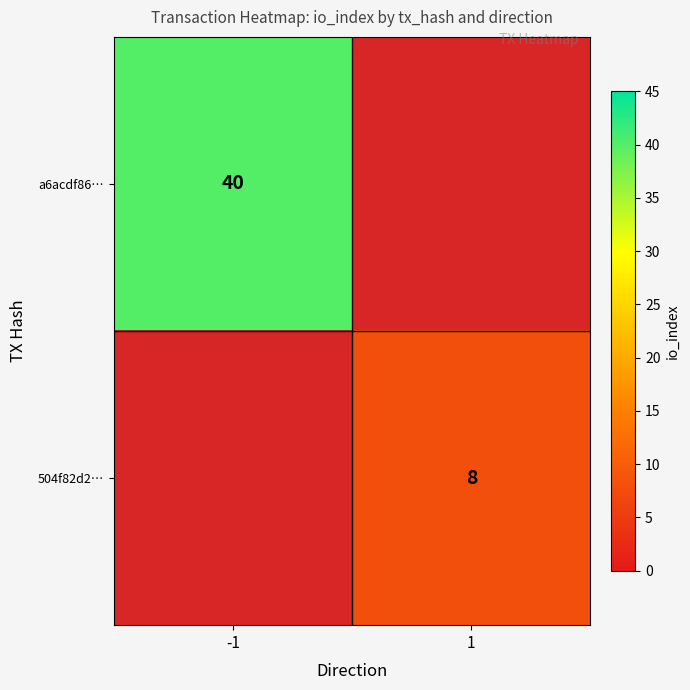

True or false: 504f82d2… has a value of 3 at 1.

False